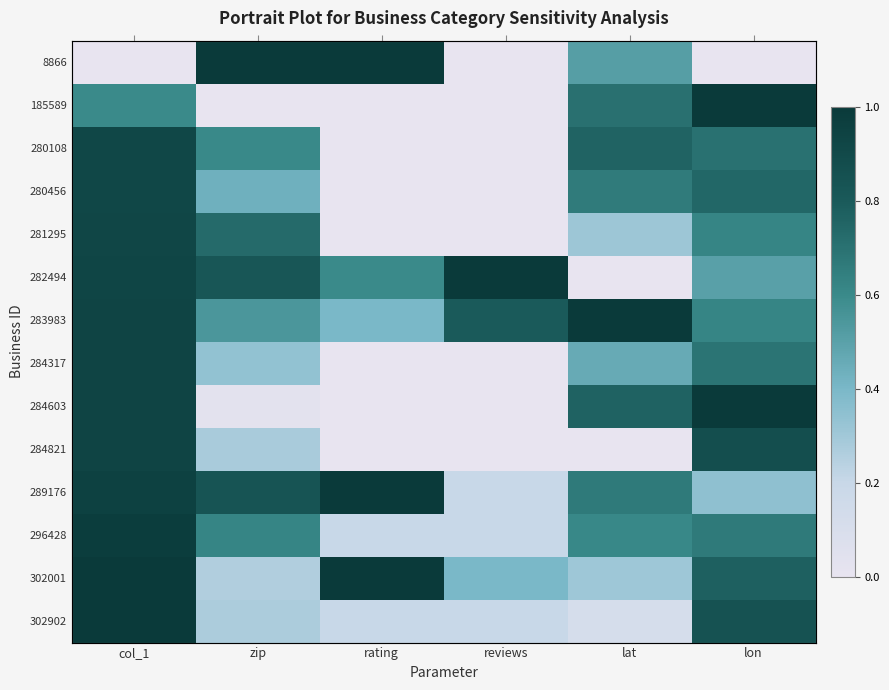

Rank the series at lon from highest to lowest value.

185589, 284603, 284821, 302902, 302001, 280456, 280108, 284317, 296428, 281295, 283983, 282494, 289176, 8866